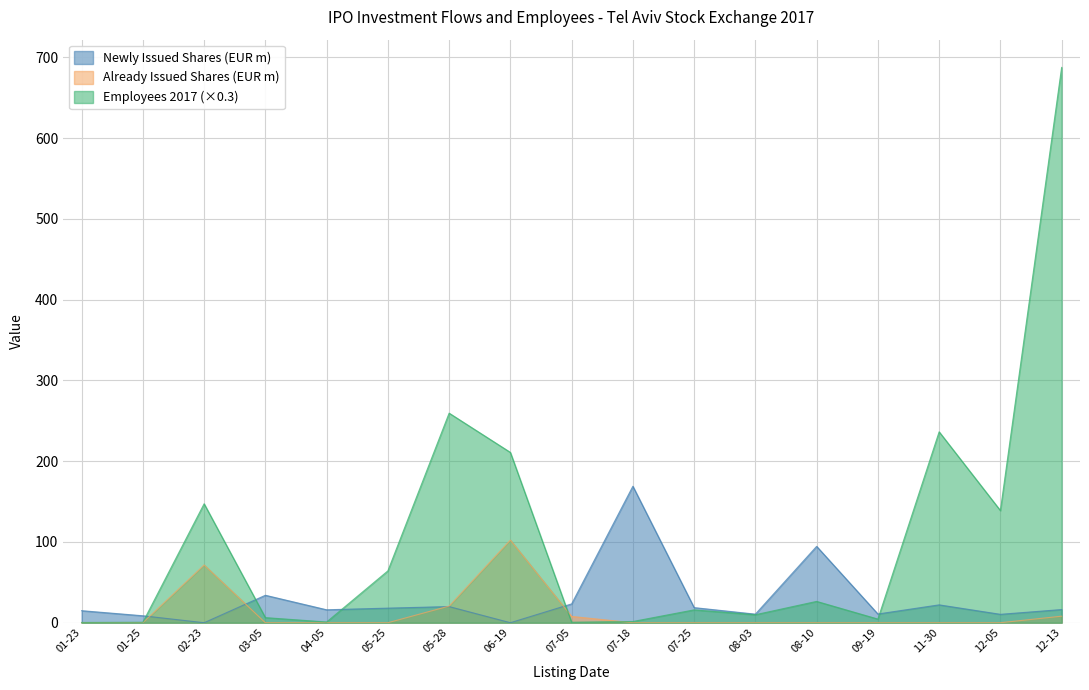

What are all the series names shown in the legend?

Newly Issued Shares (EUR m), Already Issued Shares (EUR m), Employees 2017 (×0.3)